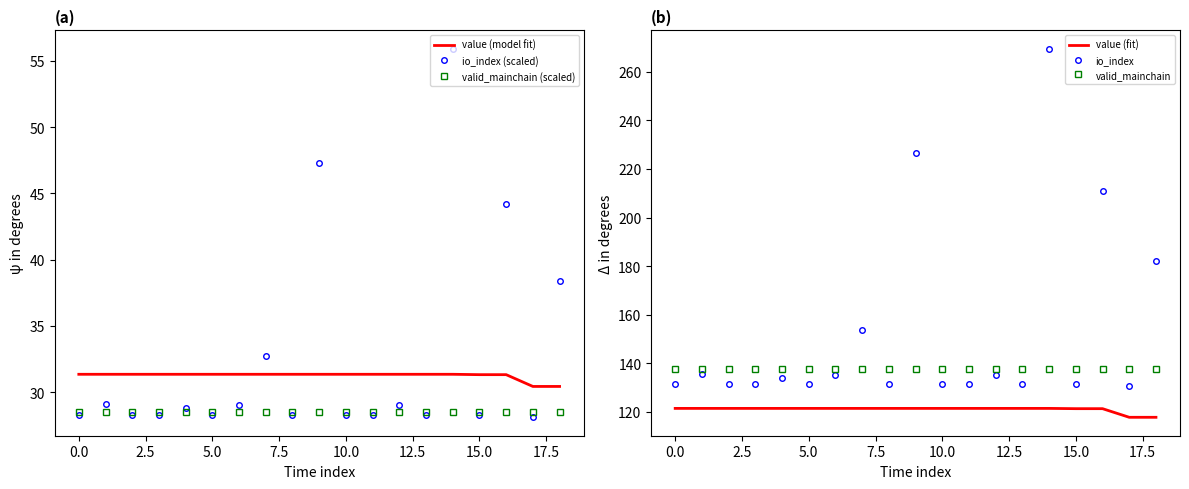

The io_index (scaled) series shows 42.9 at 10.0. True or false?

False